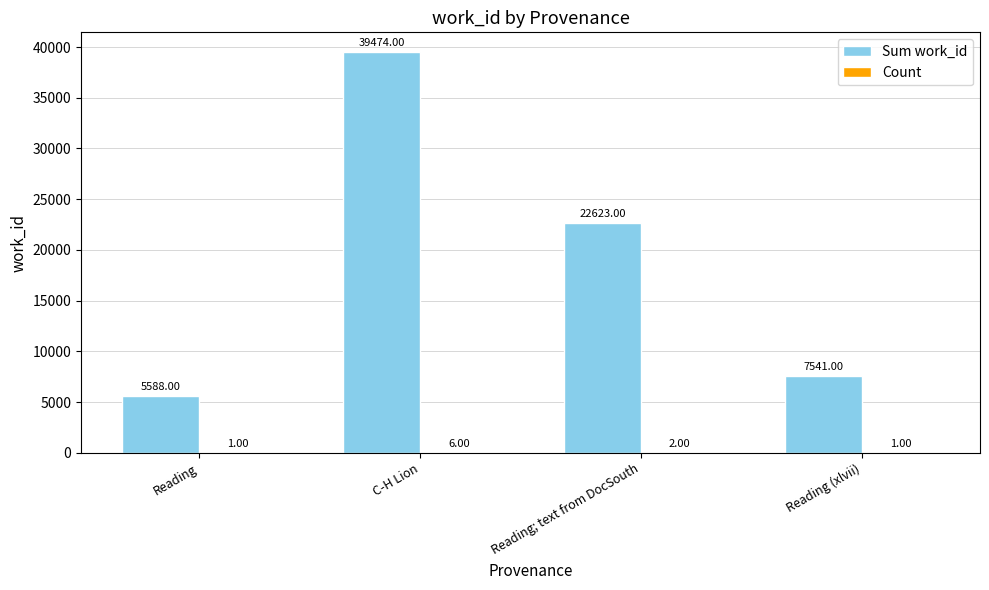

Which series has the largest total across all categories?

Sum work_id